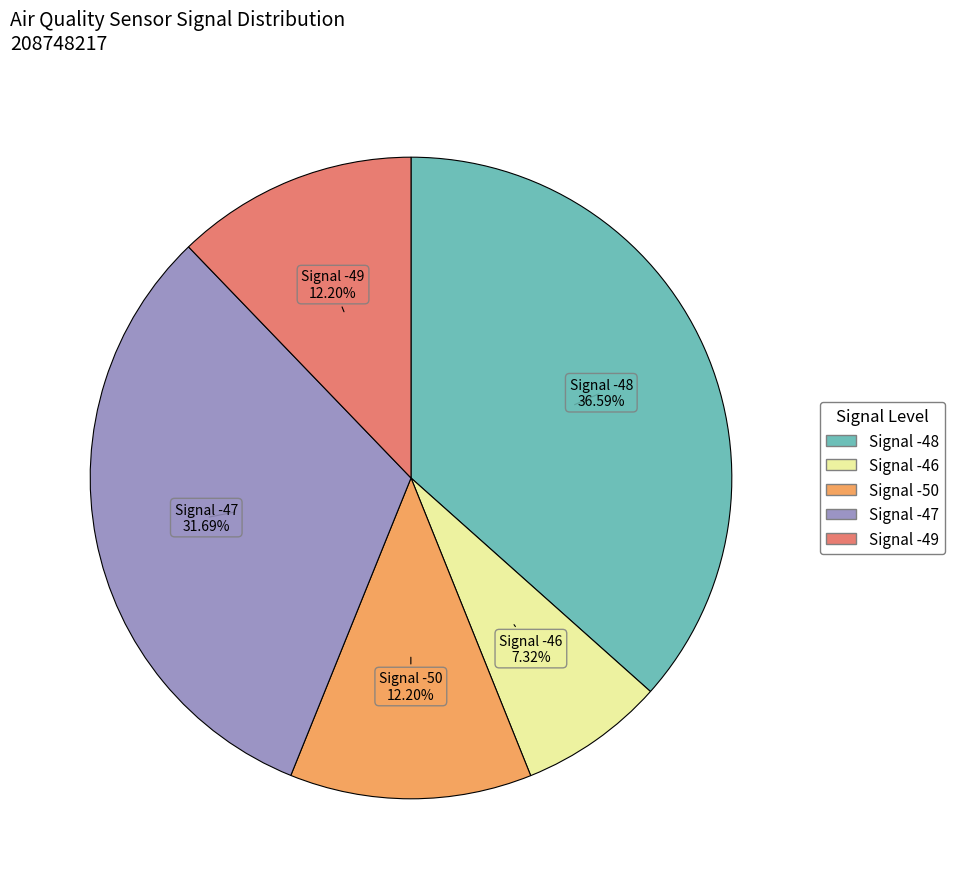

Which has a higher value, Signal -50 or Signal -47?

Signal -47